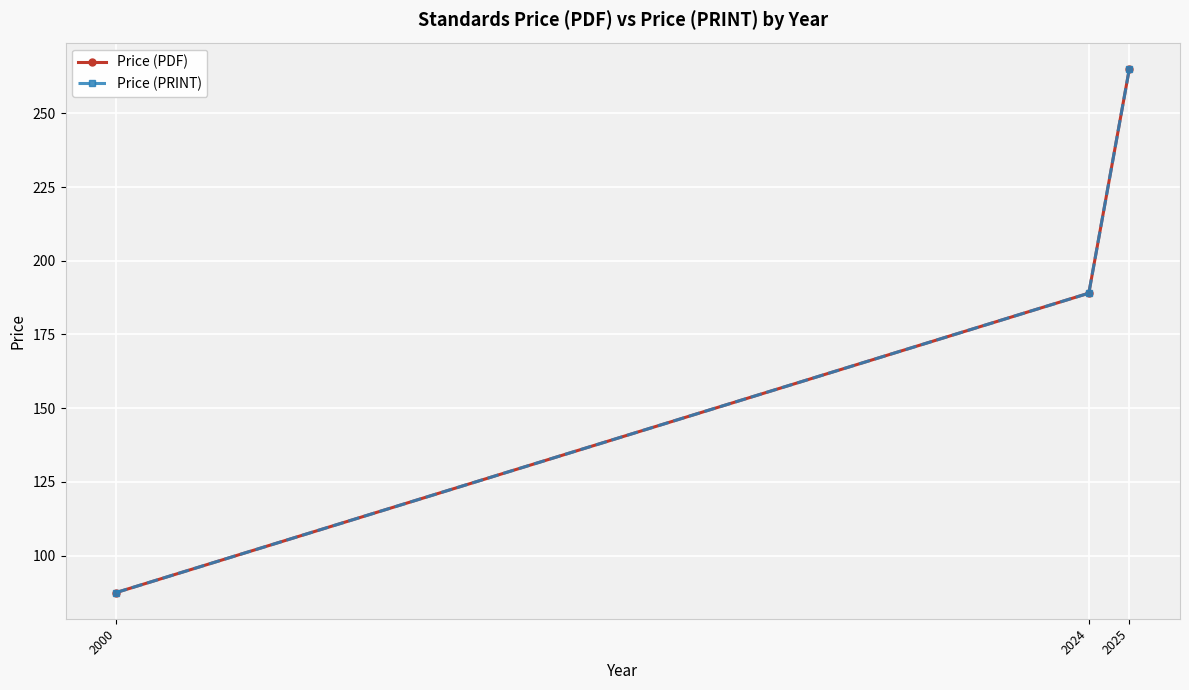

What value does the Price (PRINT) series have at 2000?

87.5